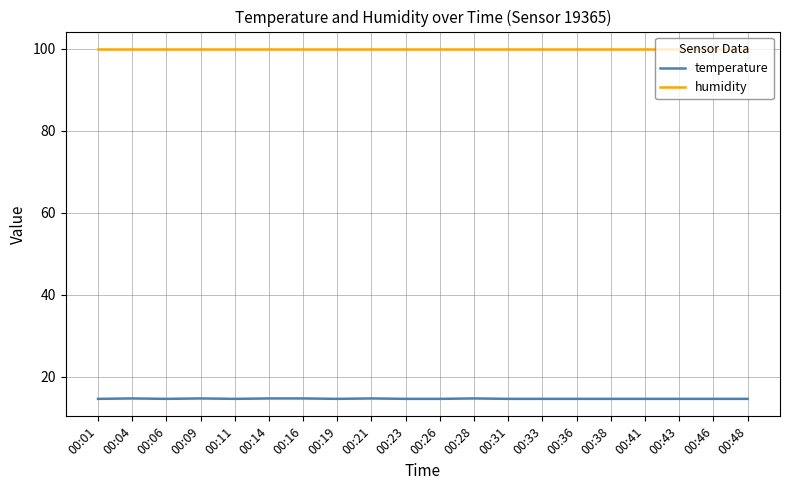

The temperature series shows 22.8 at 00:16. True or false?

False